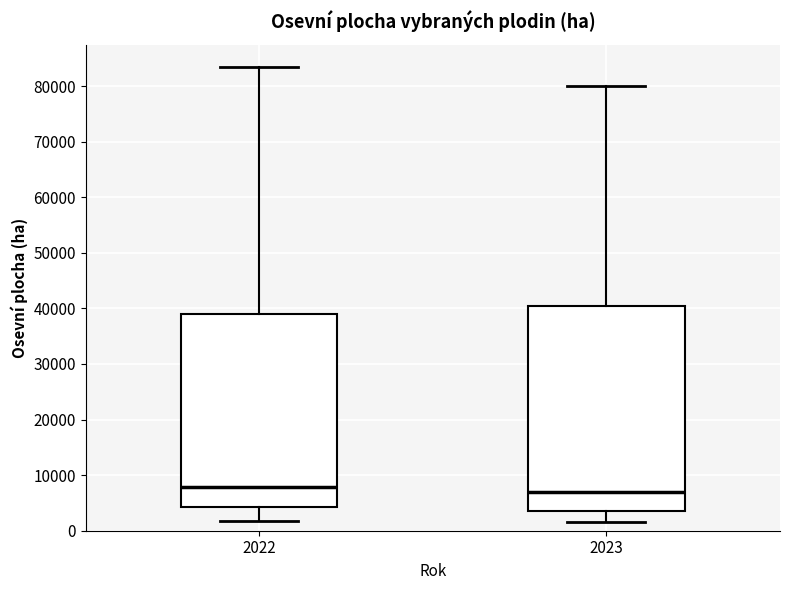

Where does the upper whisker of the box at x = 2023 end on the y-axis? The values are not printed on the chart, so give them approximately, as read against the axis.

80000